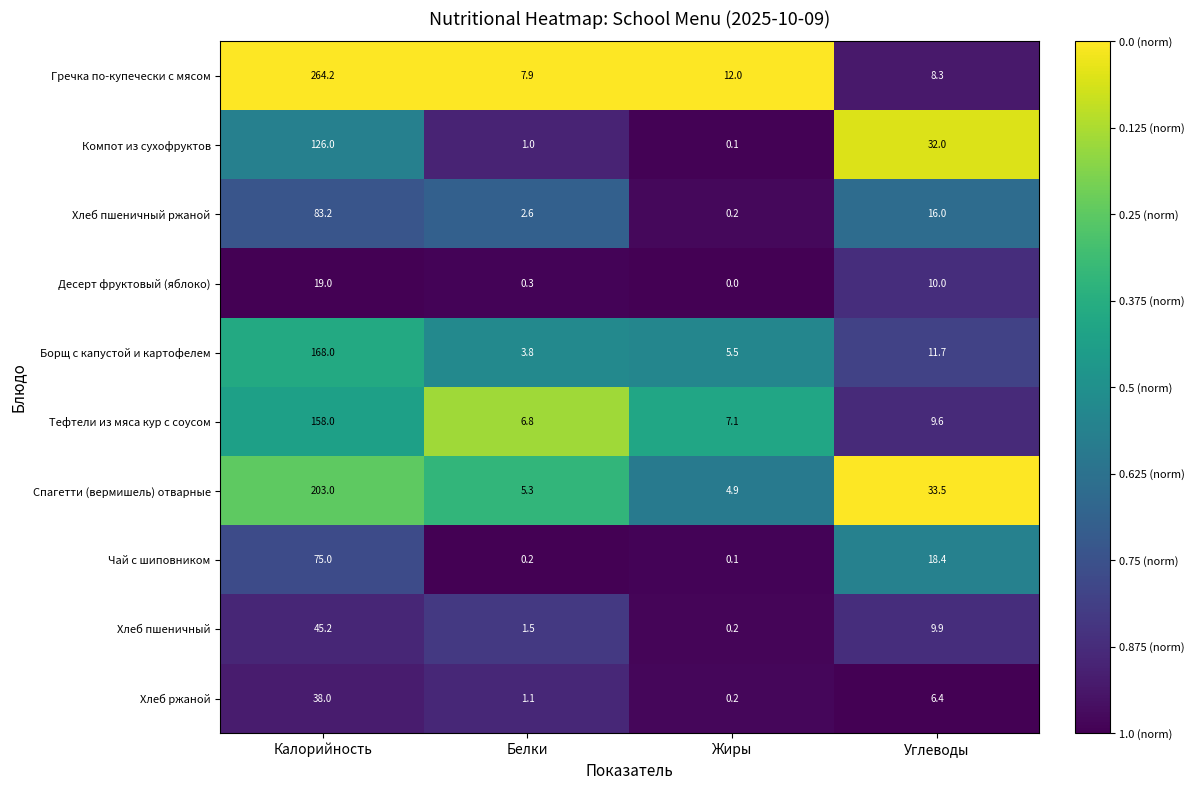

What is the difference between the Хлеб ржаной values at Калорийность and Белки?

36.9